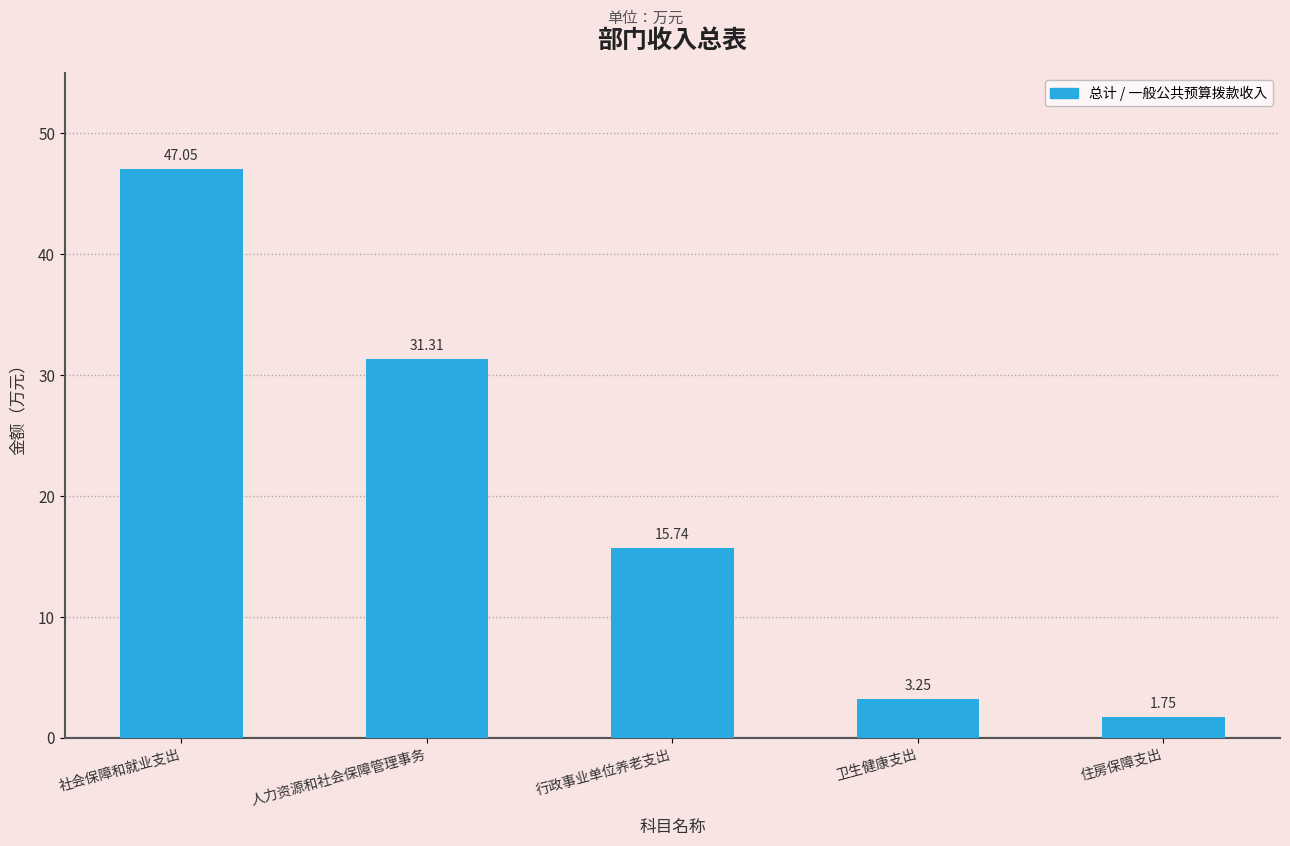

True or false: the data shows 31.8 at 社会保障和就业支出.

False